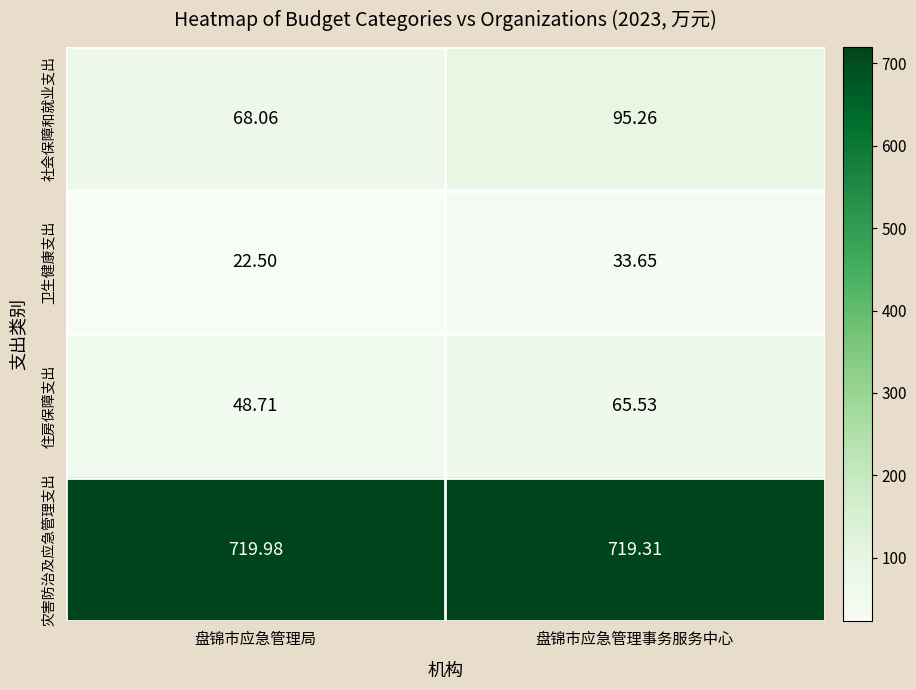

Where is 住房保障支出 nearest to the value 57?

盘锦市应急管理局